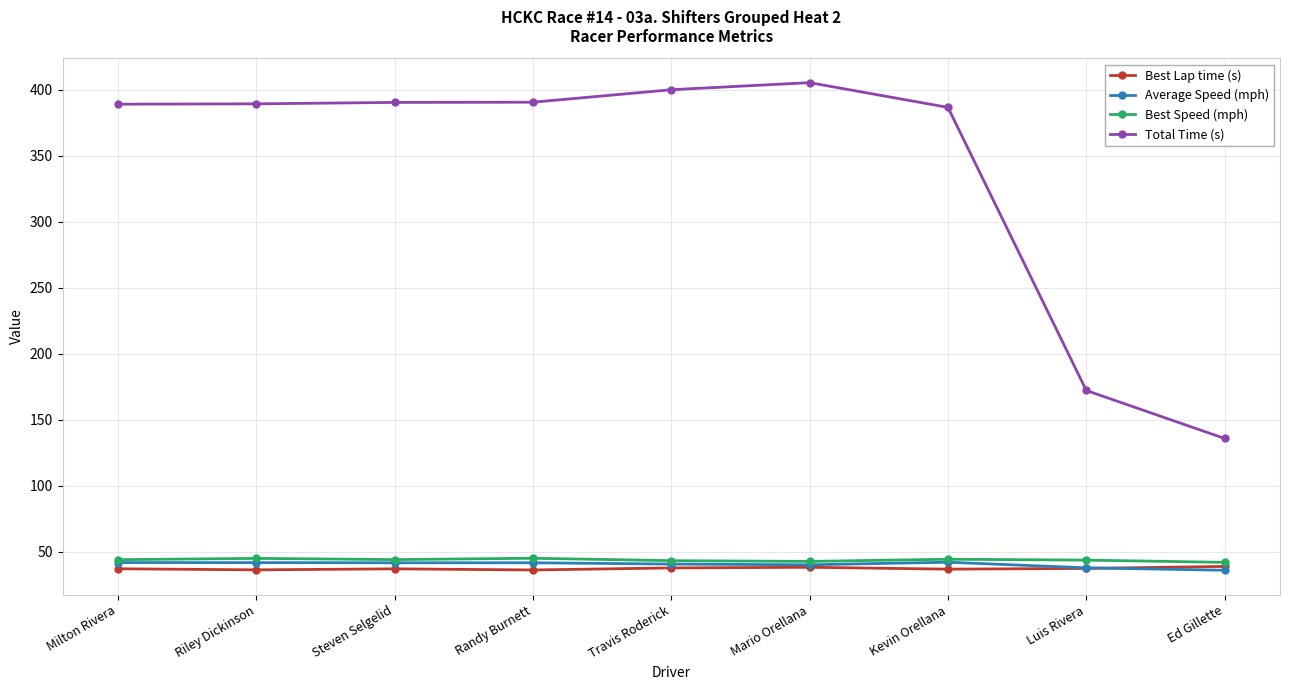

True or false: Total Time (s) and Average Speed (mph) intersect in this chart.

False